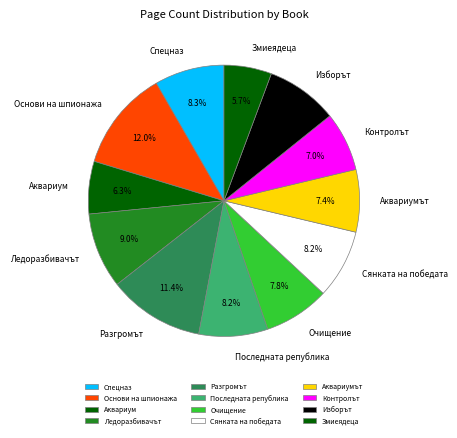

How many segments does this pie chart have?

12